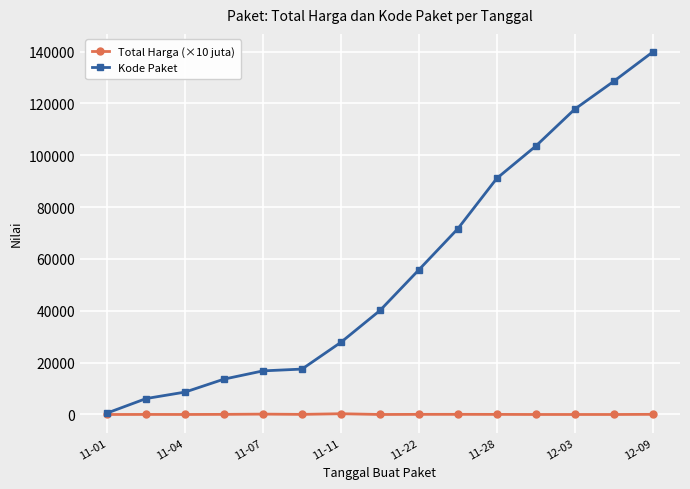

True or false: Total Harga (×10 juta) has more than 0 points higher than both neighbors.

True